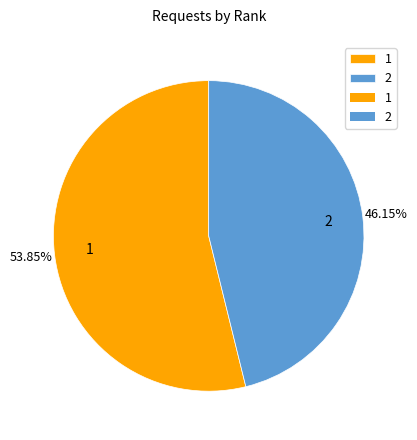

To the nearest percent, what percentage of the pie is 1?

54%